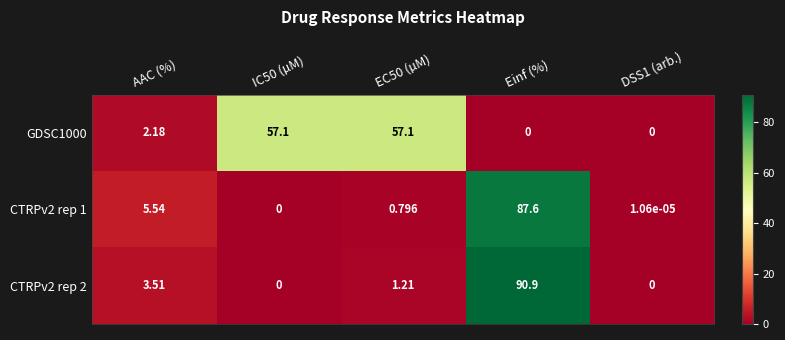

Is the value of GDSC1000 at Einf (%) greater than the value of CTRPv2 rep 1 at EC50 (µM)?

No